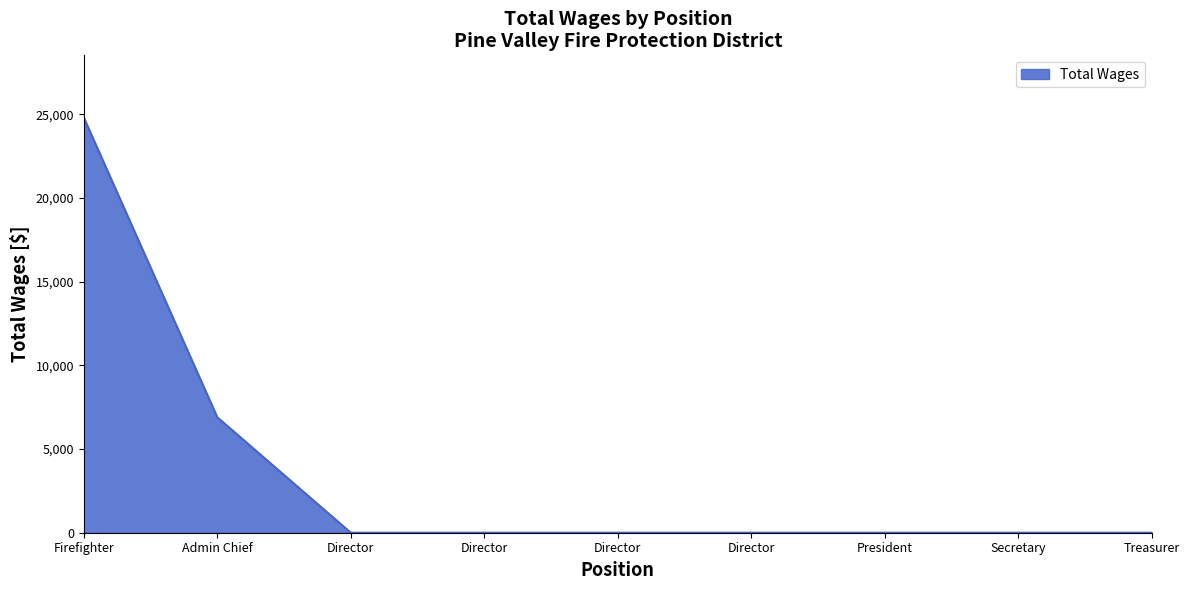

What is the difference between the maximum and minimum values?

24812